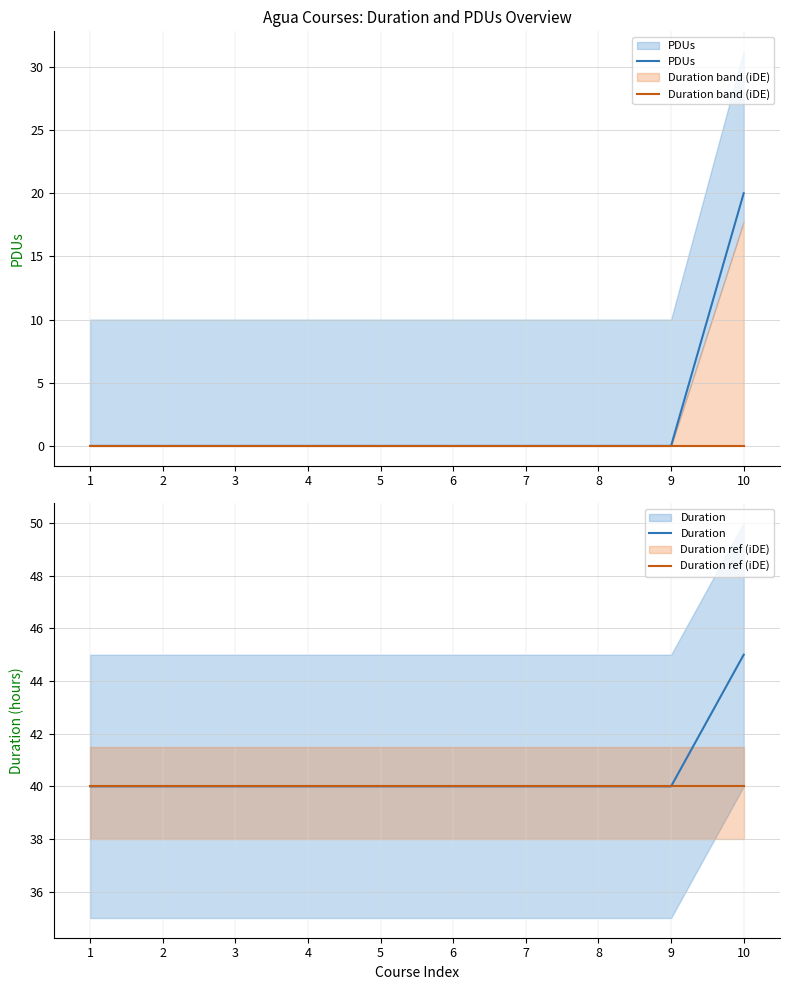

Is the value of Duration at 8 greater than the value of Duration ref (iDE) at 9?

No